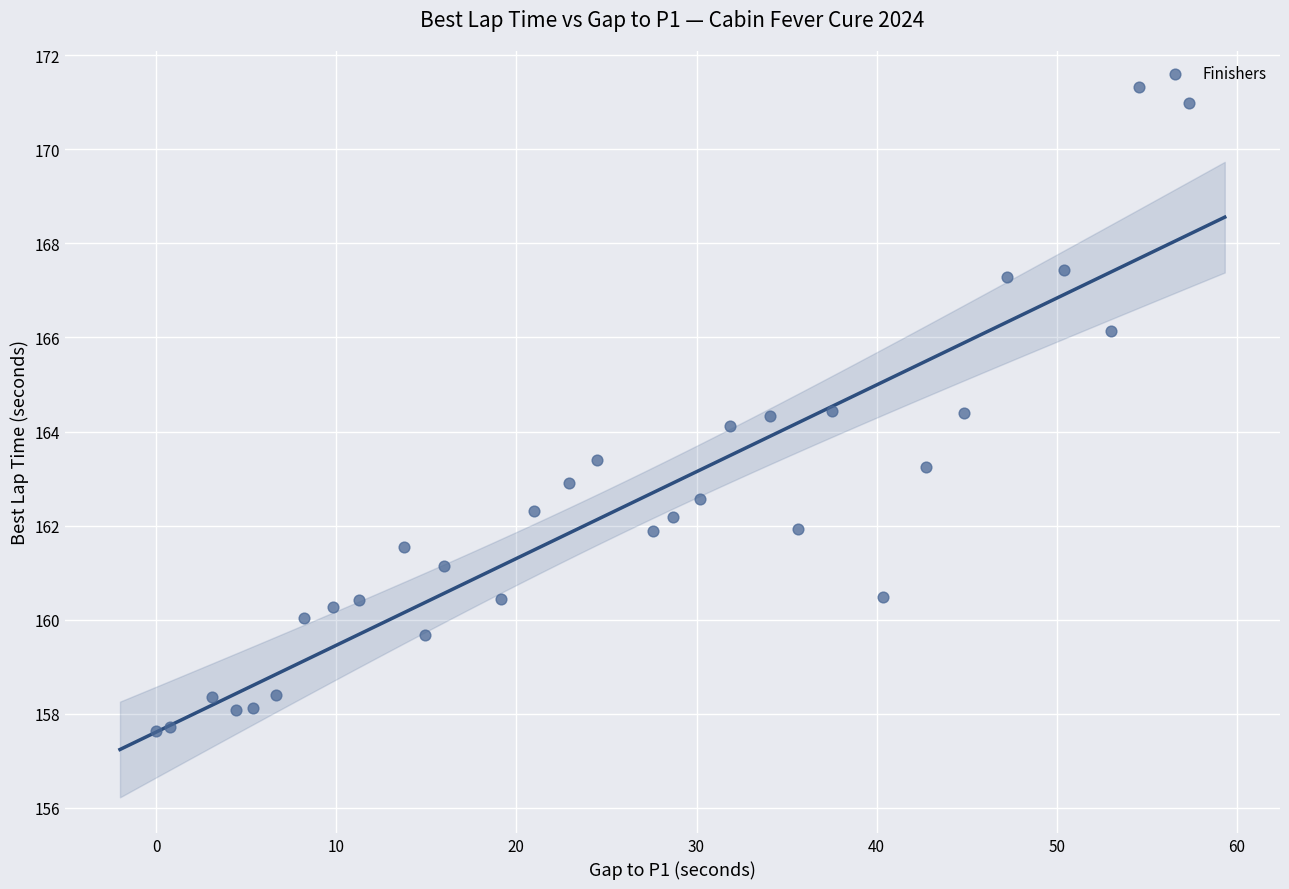

What is the range of X values (max minus min)?

57.3